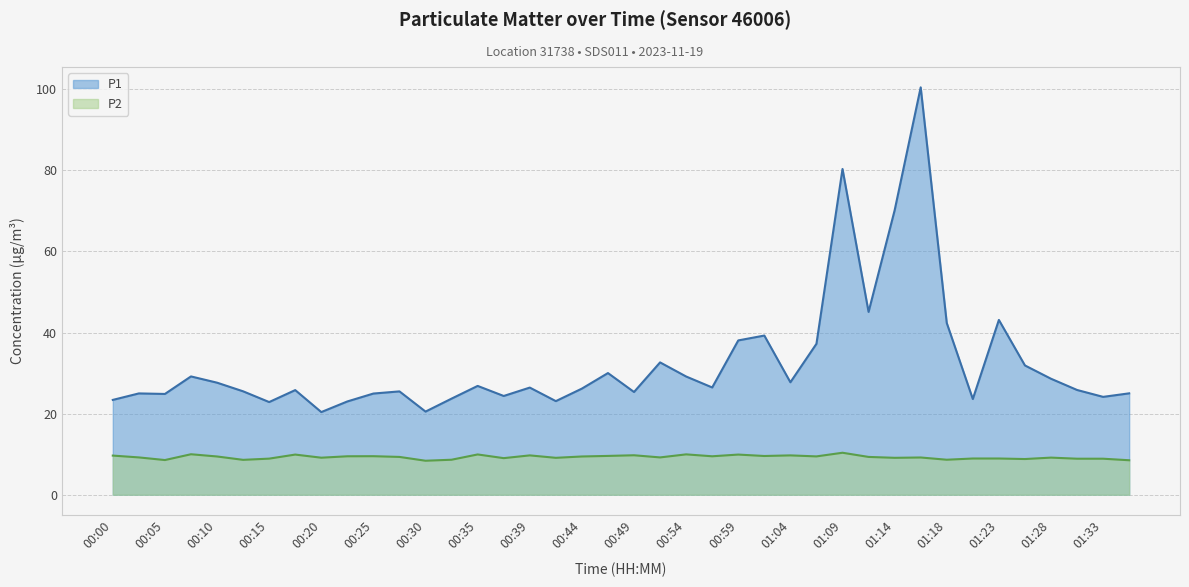

Reading left to right, what are all the values shown in this chart?

P1: 23.4	25.0	24.9	29.2	27.6	25.5	22.9	25.8	20.4	23.0	24.9	25.5	20.5	23.7	26.8	24.4	26.4	23.1	26.2	30.0	25.3	32.6	29.1	26.4	38.0	39.2	27.7	37.2	80.3	45.1	70.1	100.5	42.4	23.6	43.1	31.9	28.6	25.8	24.1	25.0
P2: 9.7	9.2	8.6	10.0	9.4	8.6	8.9	9.9	9.1	9.5	9.5	9.3	8.4	8.6	9.9	9.0	9.7	9.1	9.4	9.6	9.7	9.2	9.9	9.5	9.9	9.6	9.7	9.4	10.3	9.3	9.1	9.2	8.6	8.9	8.9	8.8	9.2	8.9	8.9	8.5